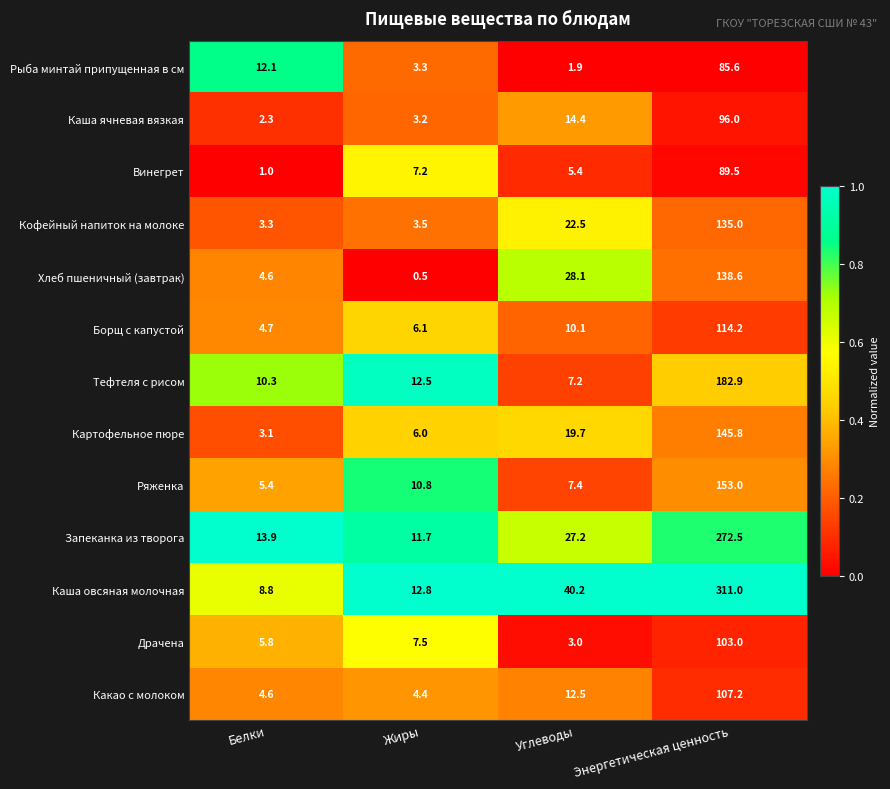

The Ряженка series shows 3.5 at Белки. True or false?

False